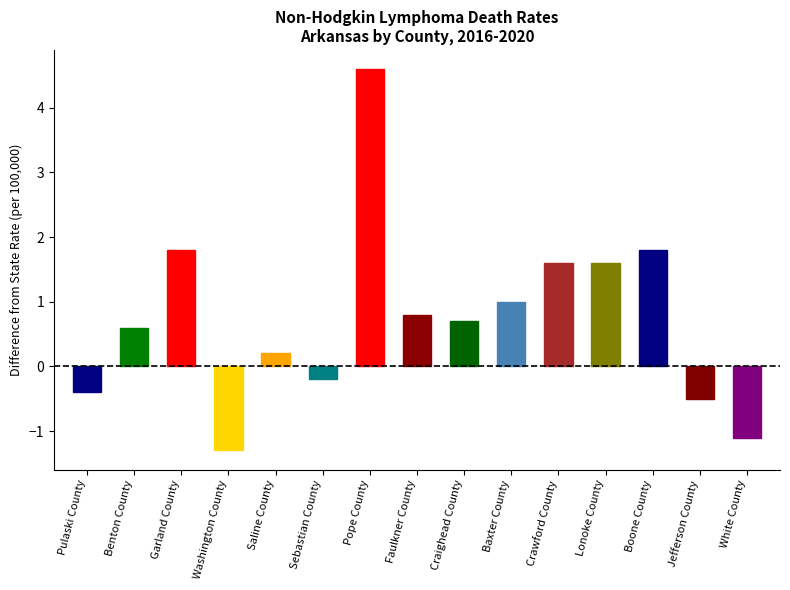

Reading left to right, extract all data points from this chart.

-0.4	0.6	1.8	-1.3	0.2	-0.2	4.6	0.8	0.7	1.0	1.6	1.6	1.8	-0.5	-1.1